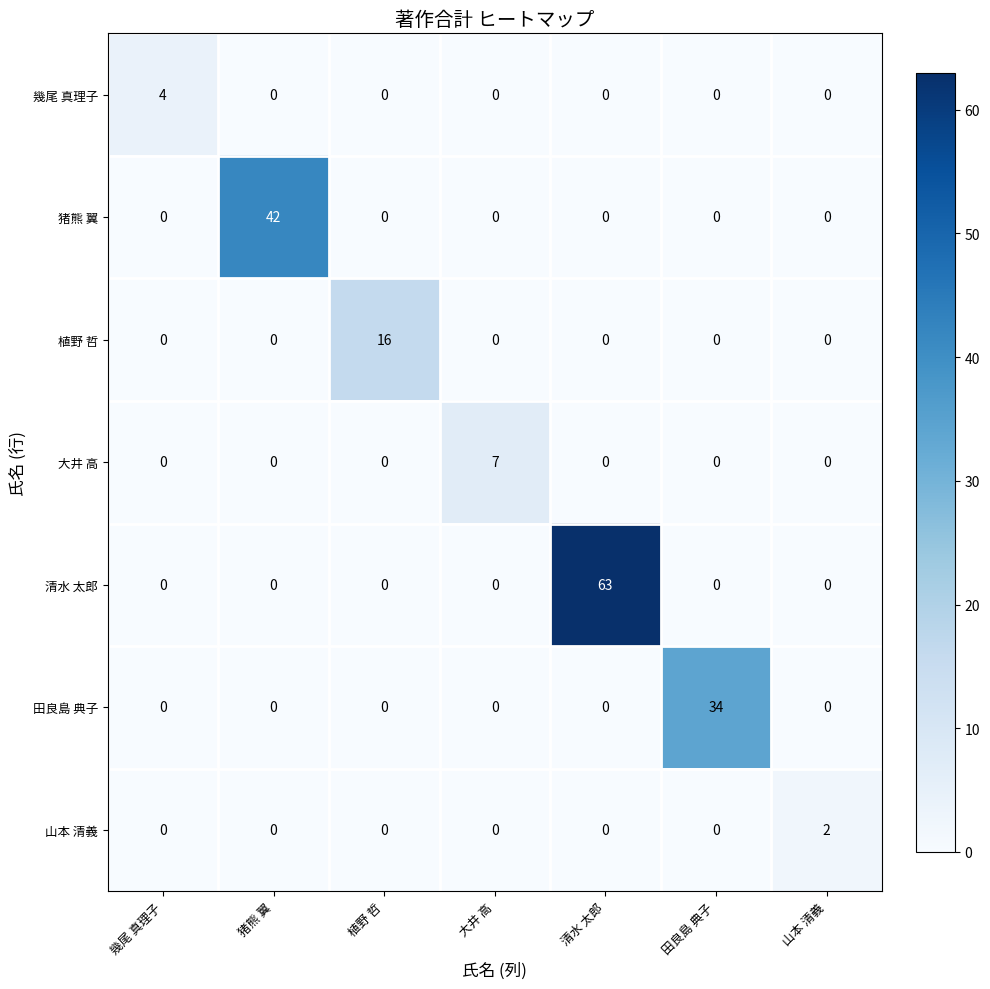

Which category has the highest value in the 山本 清義 series?

山本 清義